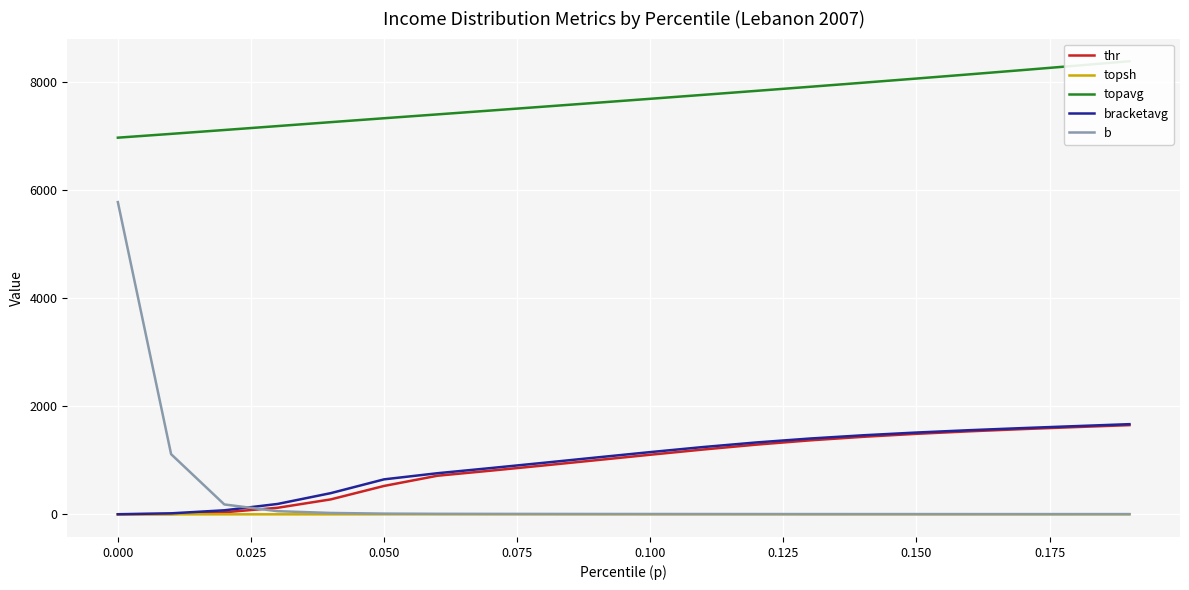

True or false: bracketavg and b cross at least once.

True